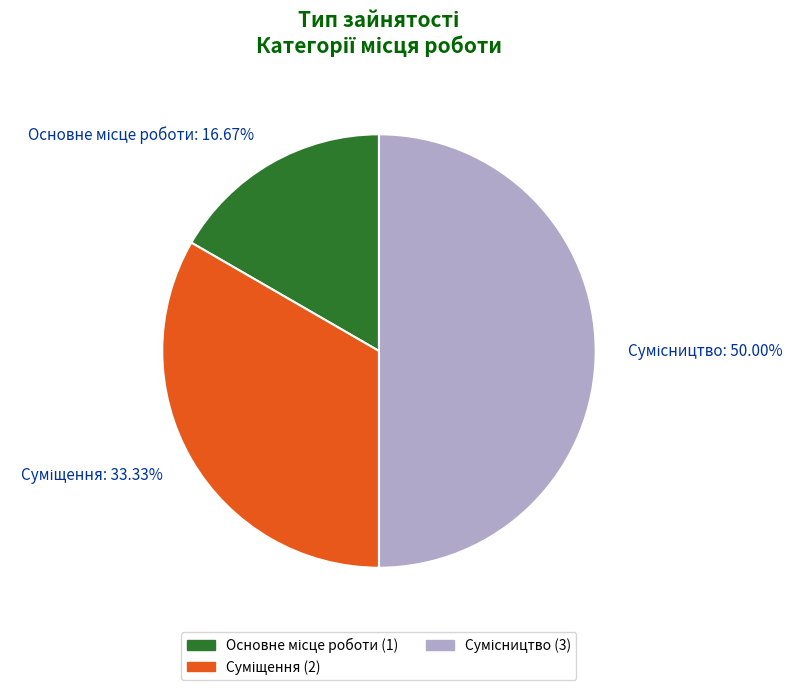

What is the change in value from Суміщення to Сумісництво?

+1